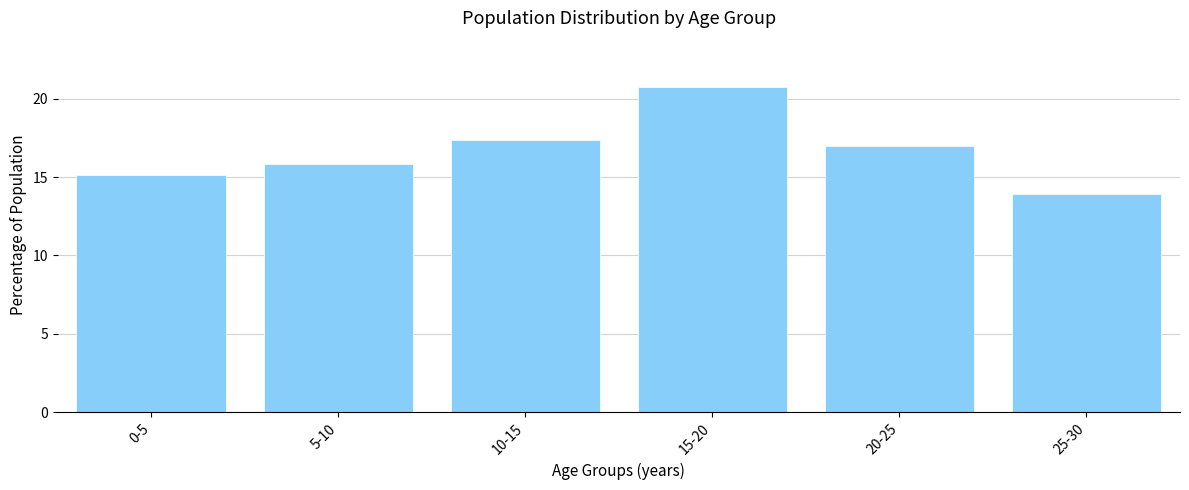

Reading left to right, transcribe all the data shown in this chart.

15.1	15.8	17.4	20.8	17.0	13.9